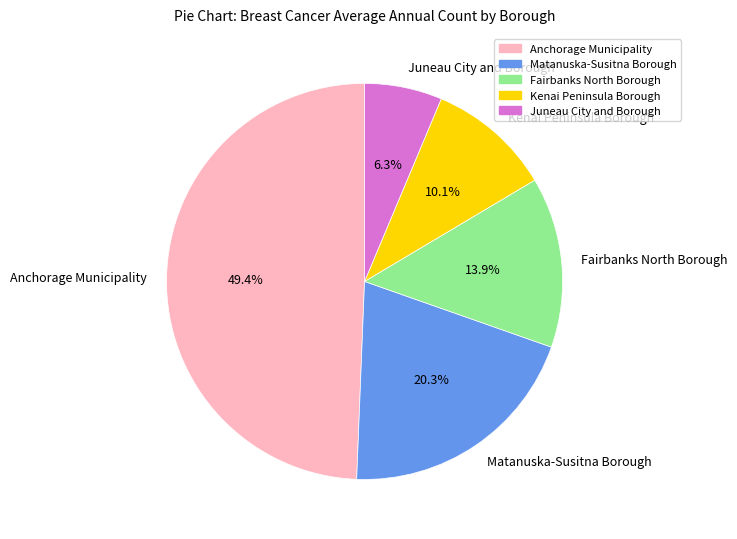

How much of the chart is everything except Juneau City and Borough?

93.7%